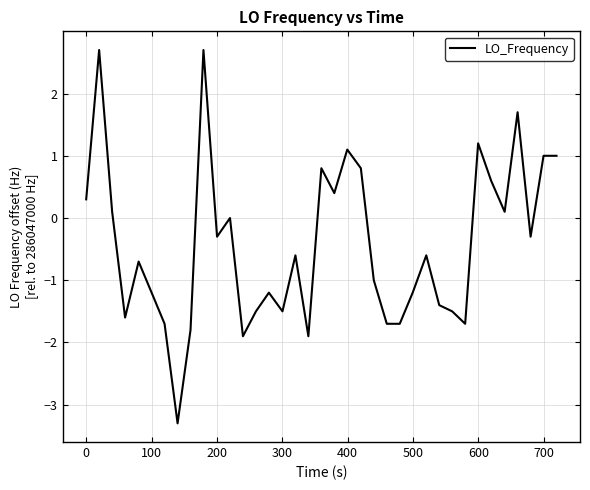

What is the greatest value displayed?

2.7